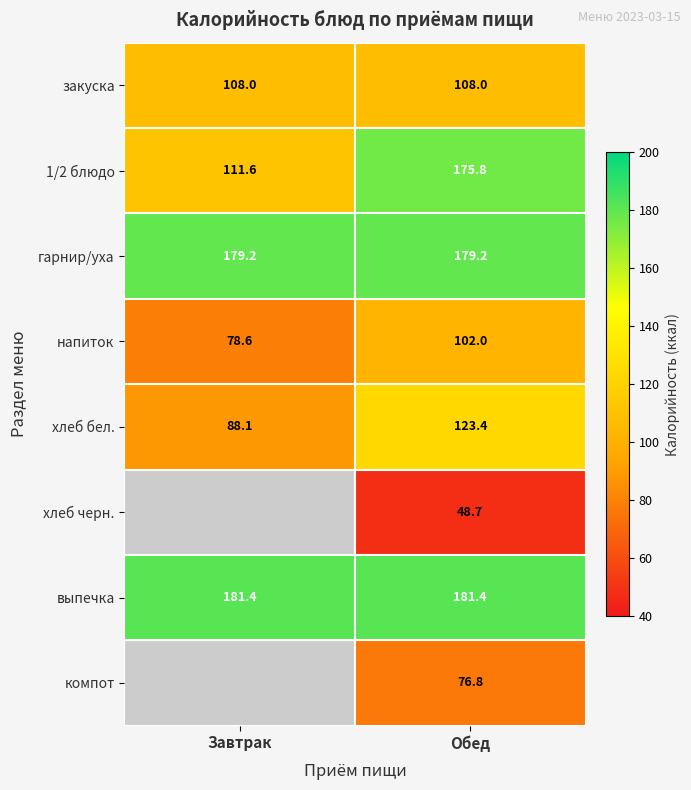

What is the total value across all series at Завтрак?

746.9